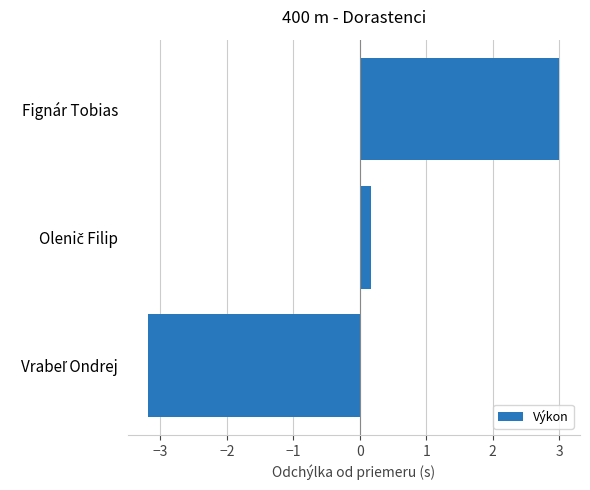

Reading top to bottom, list all the values displayed in this chart.

3.0	0.2	-3.2